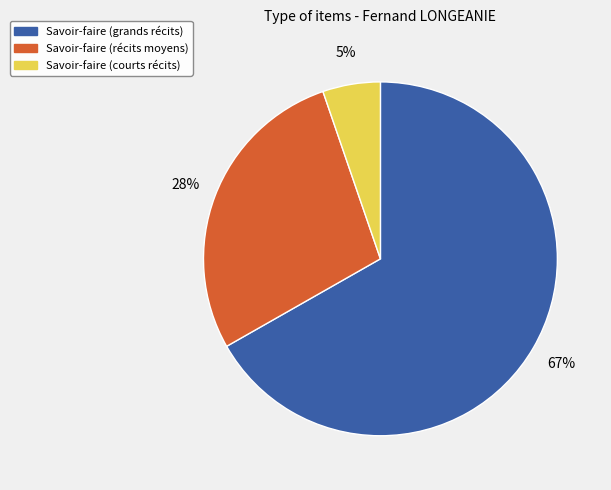

To the nearest percent, what is the difference between the largest and smallest slice percentages?

62%